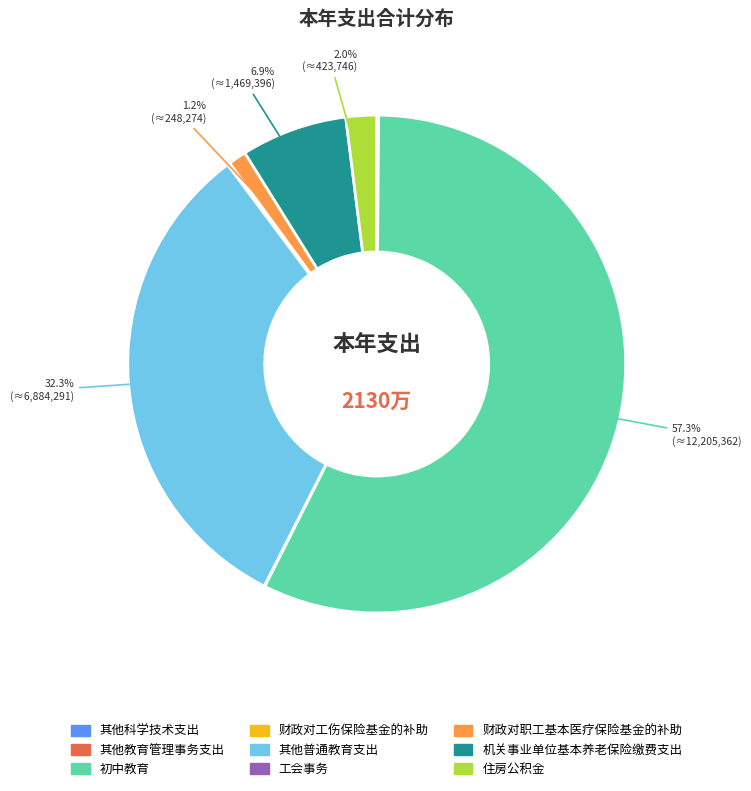

What percentage is the 机关事业单位基本养老保险缴费支出 slice, to the nearest percent?

7%